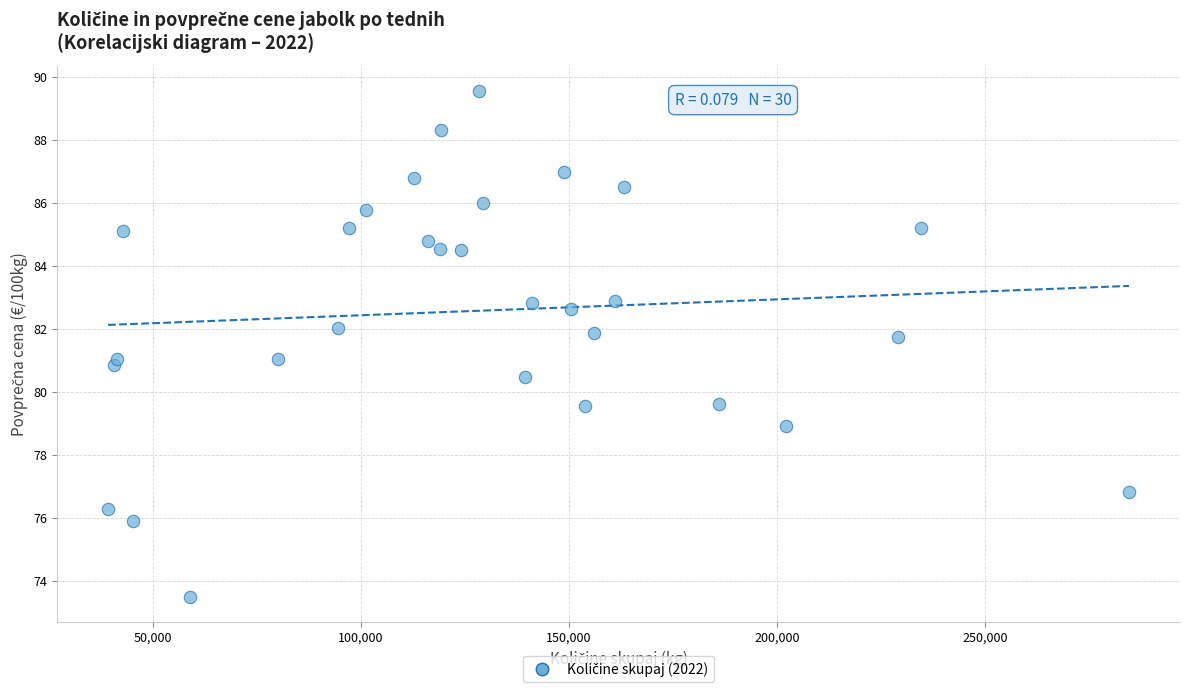

What is the range of Y values (max minus min)?

16.1